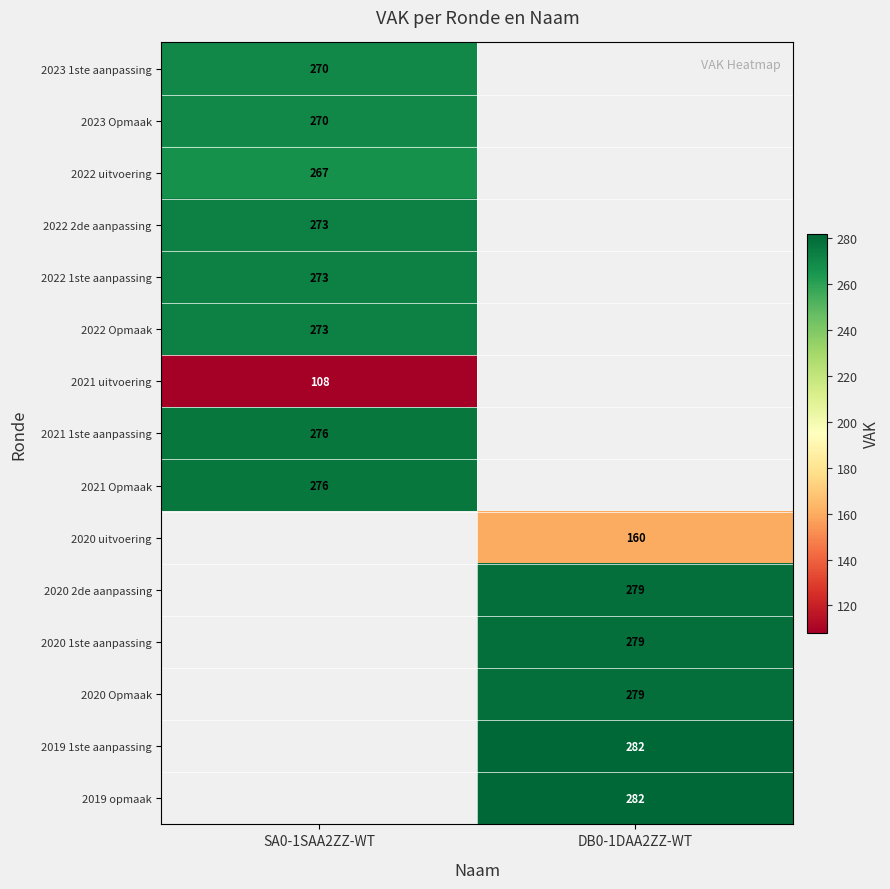

What is the maximum value shown in the chart?

282.0